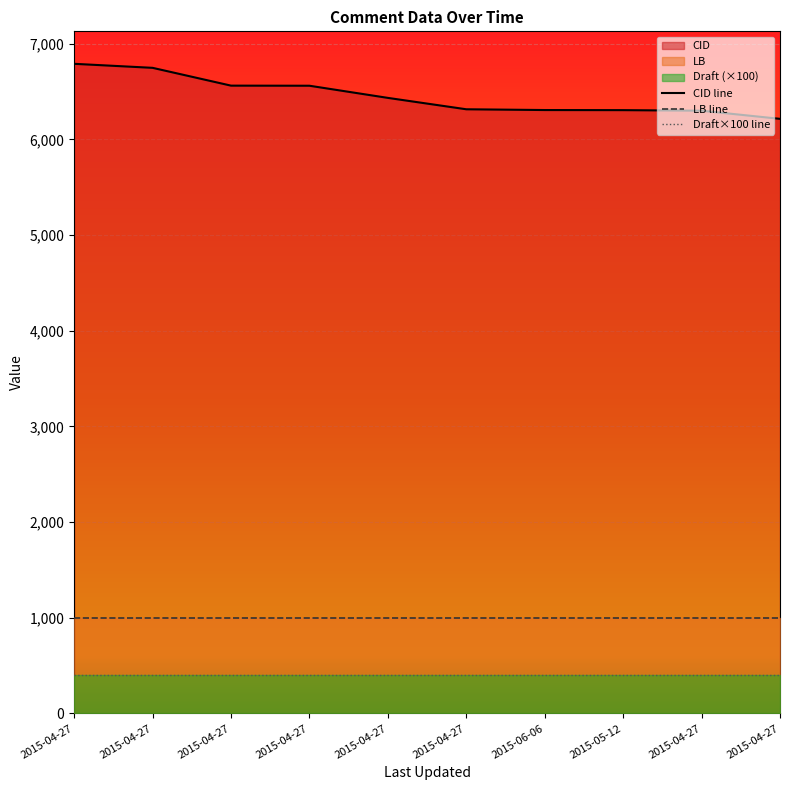

Reading left to right, what are all the values shown in this chart?

CID line: 6789	6747	6561	6560	6433	6314	6306	6305	6299	6214
LB line: 1000	1000	1000	1000	1000	1000	1000	1000	1000	1000
Draft×100 line: 400	400	400	400	400	400	400	400	400	400